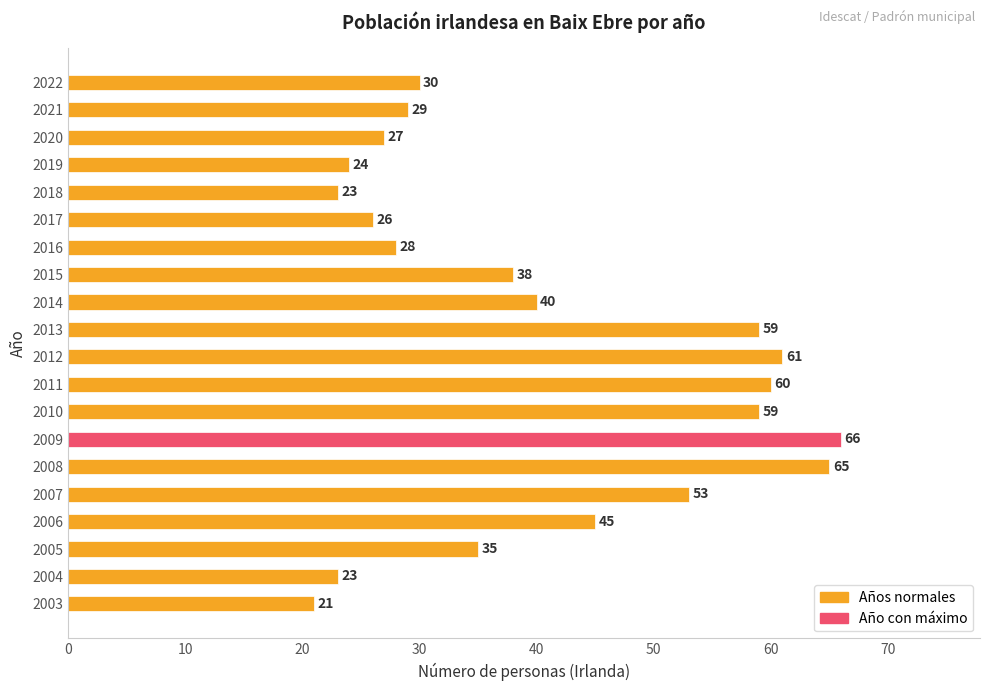

How many bars are there in total?

20